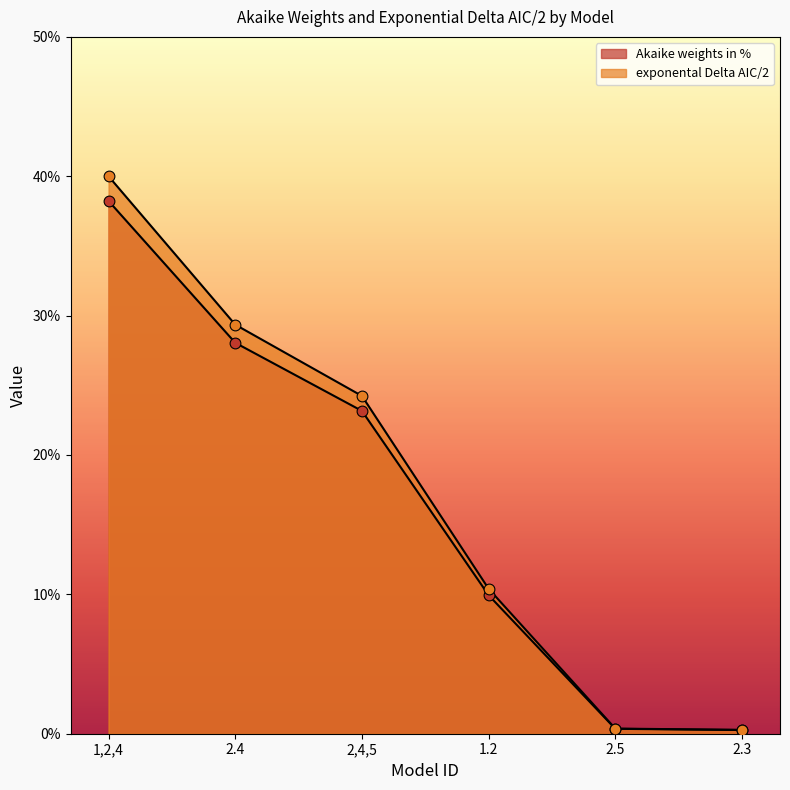

What are all the series names shown in the legend?

Akaike weights in %, exponental Delta AIC/2